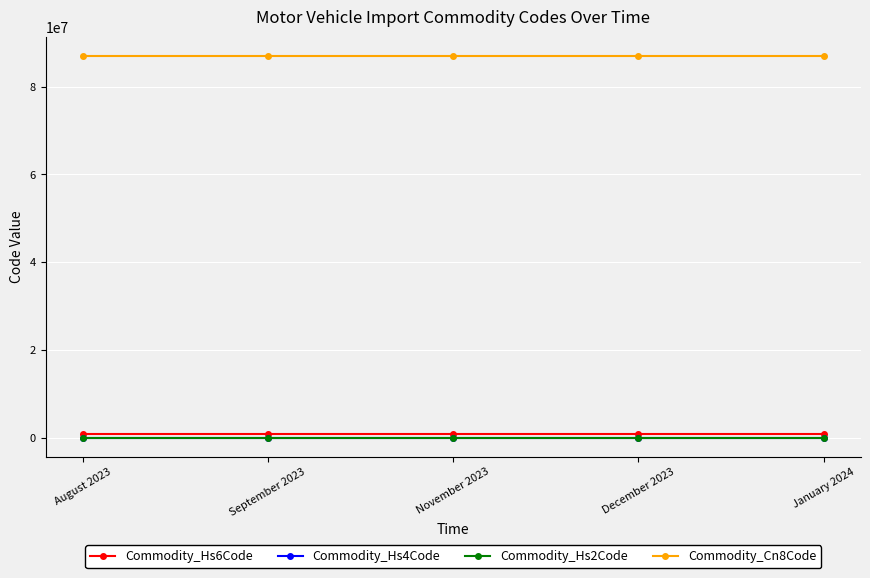

What is the difference between the highest and lowest values at August 2023?

87032303